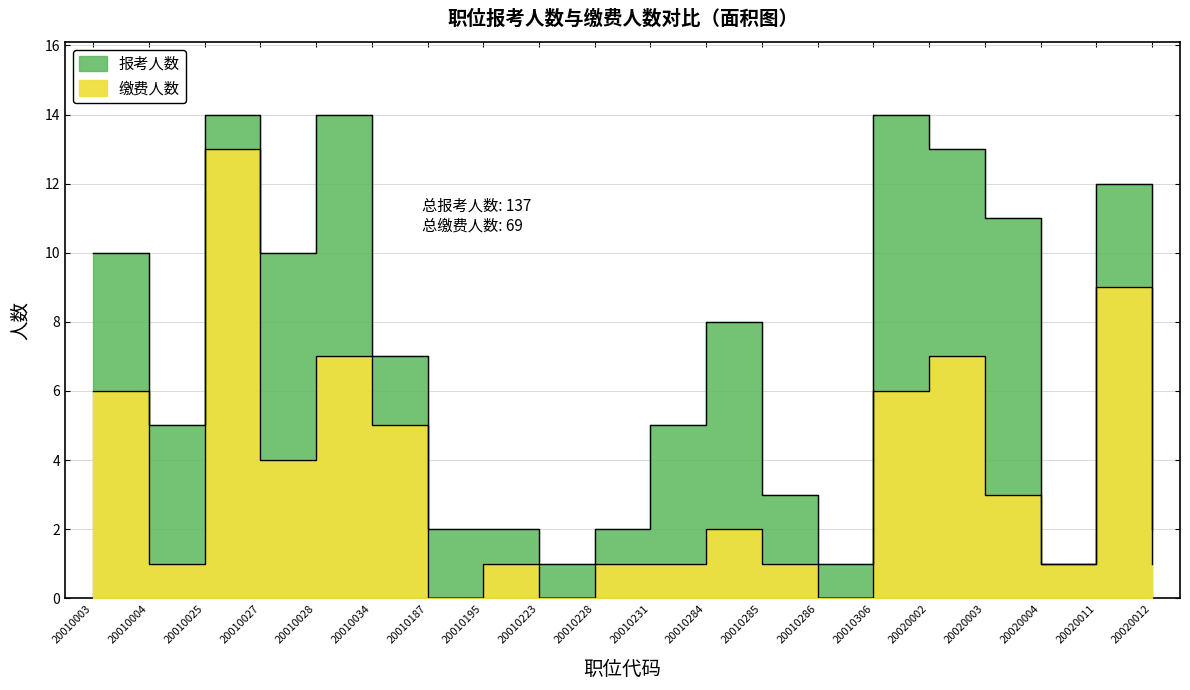

How many lines are shown in the chart?

2